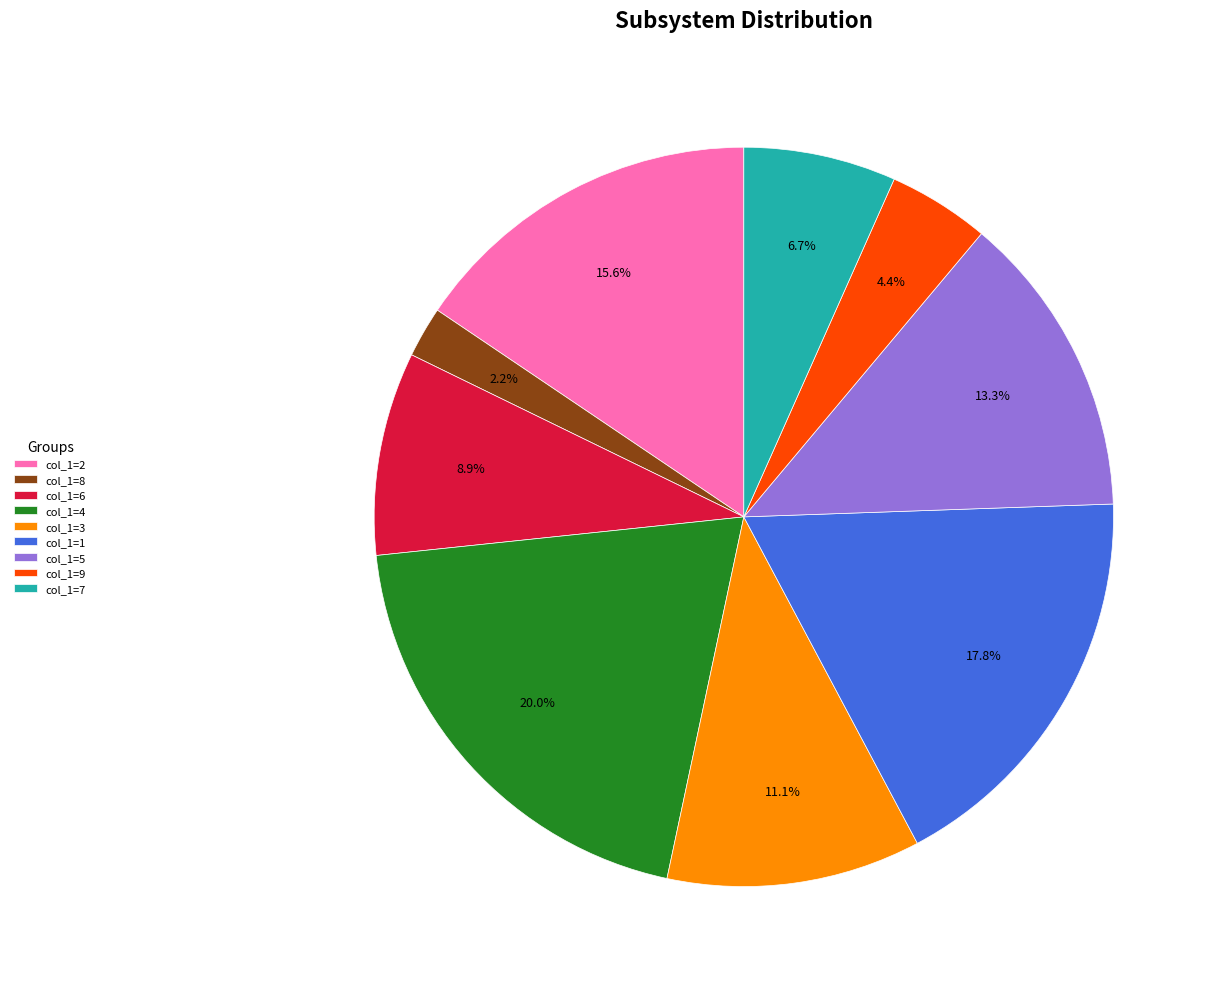

What is the smallest slice in the pie chart?

col_1=8